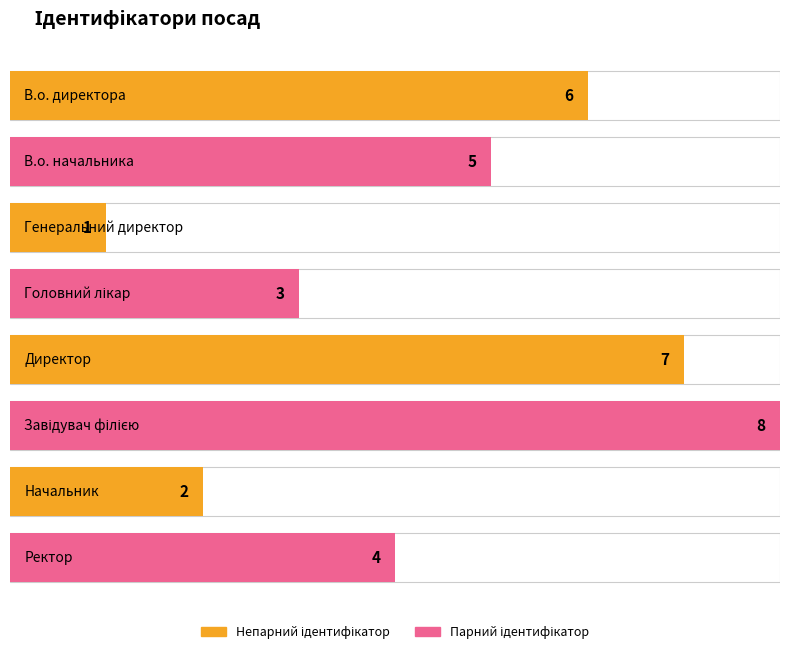

At which category does the chart reach its peak across all series?

Завідувач філією